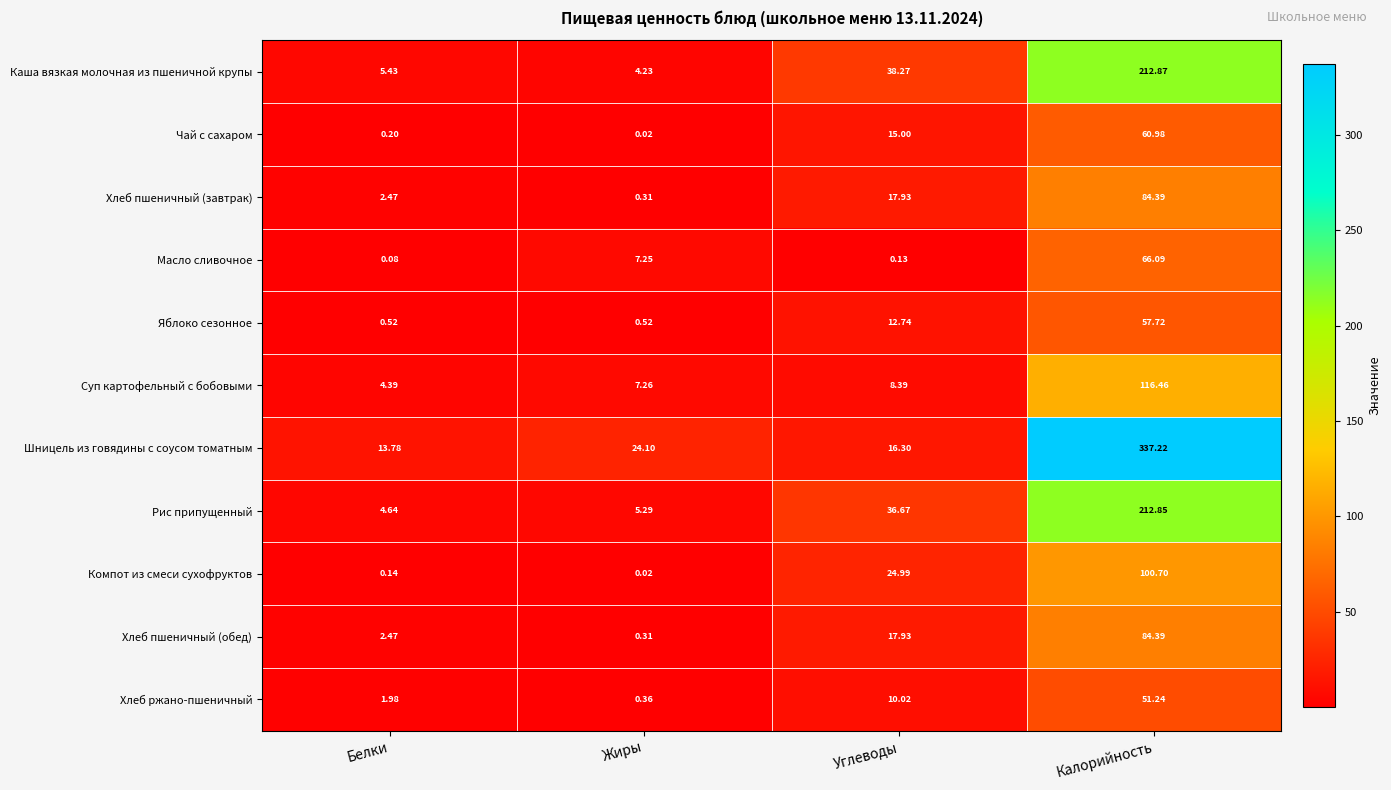

Is the value of Чай с сахаром at Калорийность greater than the value of Яблоко сезонное at Жиры?

Yes